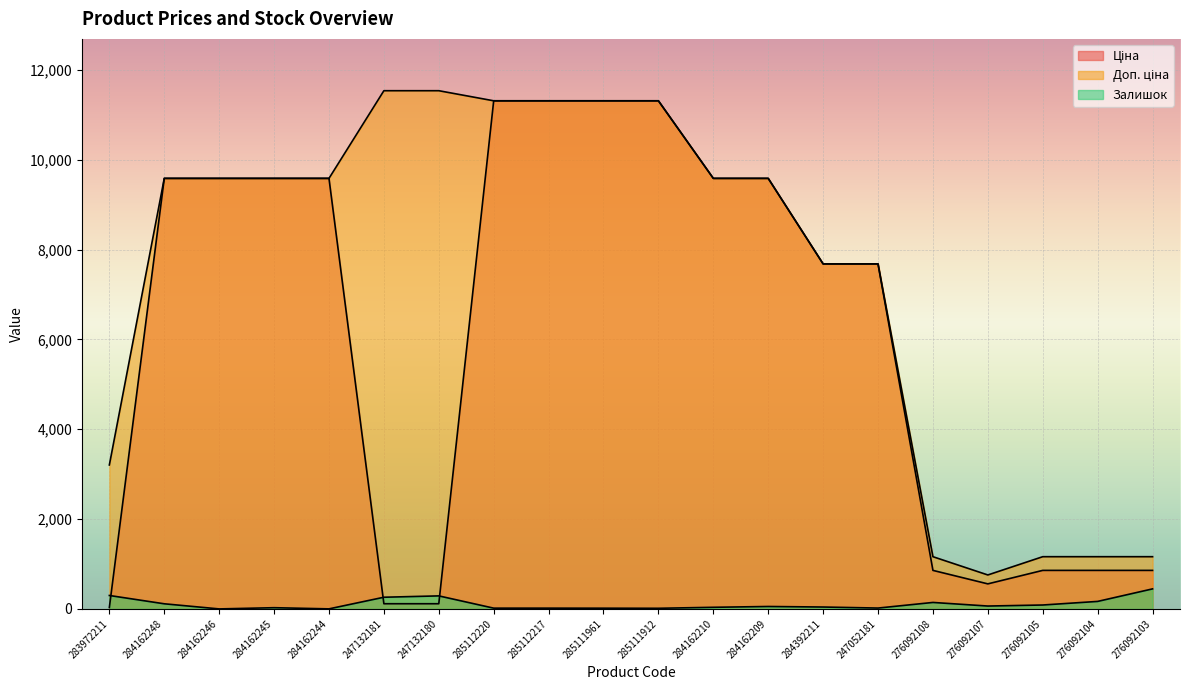

At which category does Залишок reach its first local peak?

284162245